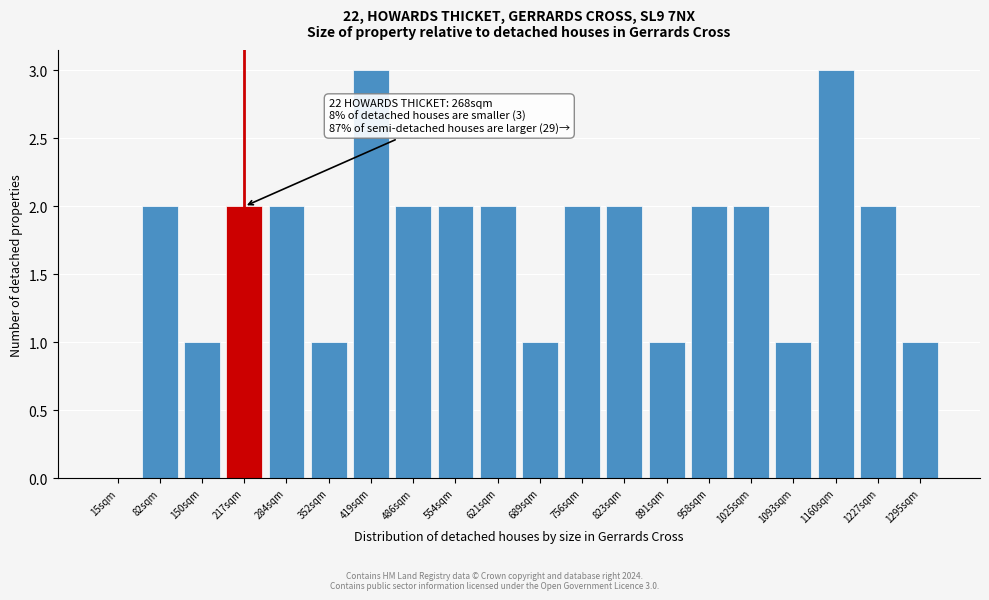

Reading left to right, what are all the values shown in this chart?

15sqm=0	82sqm=2	150sqm=1	217sqm=2	284sqm=2	352sqm=1	419sqm=3	486sqm=2	554sqm=2	621sqm=2	689sqm=1	756sqm=2	823sqm=2	891sqm=1	958sqm=2	1025sqm=2	1093sqm=1	1160sqm=3	1227sqm=2	1295sqm=1